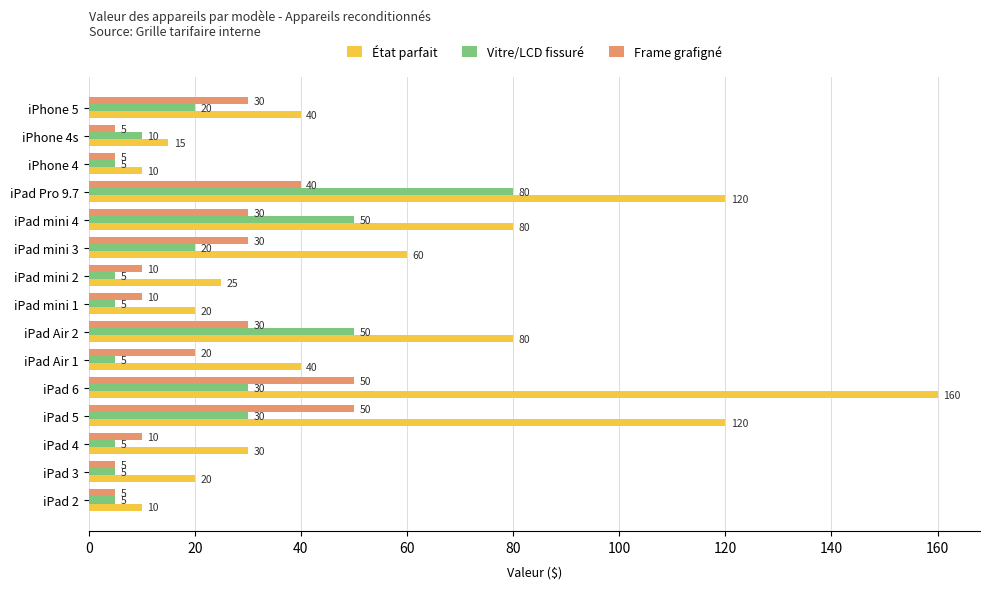

True or false: Frame grafigné has a value of 30 at iPhone 5.

True